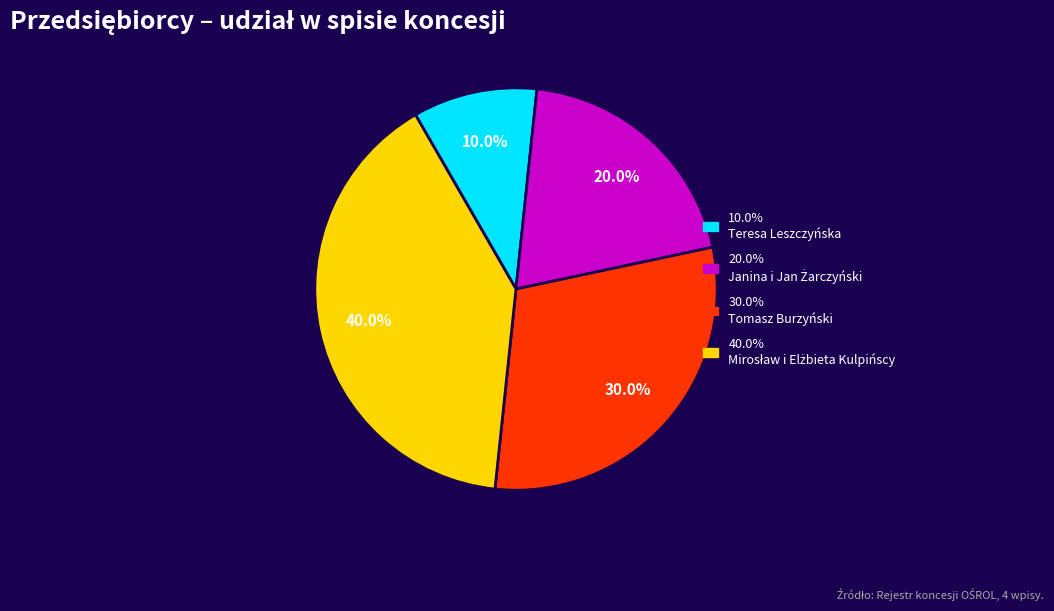

Is there any slice that represents more than half of the pie?

No